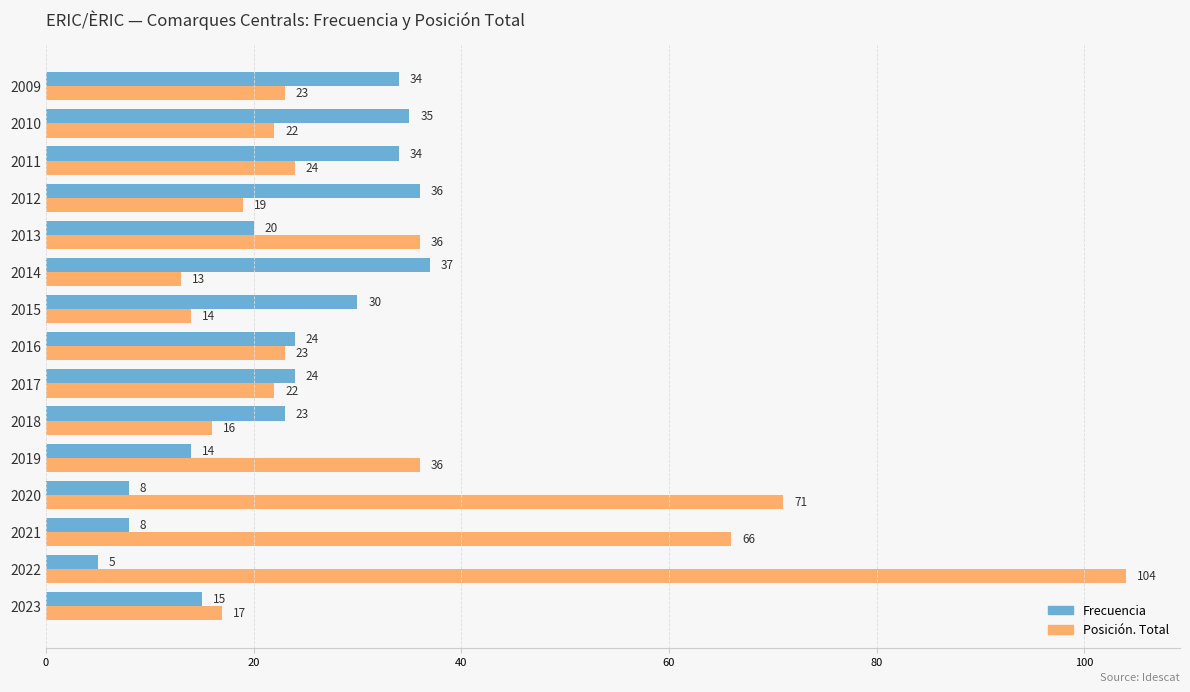

What is the smallest value displayed?

5